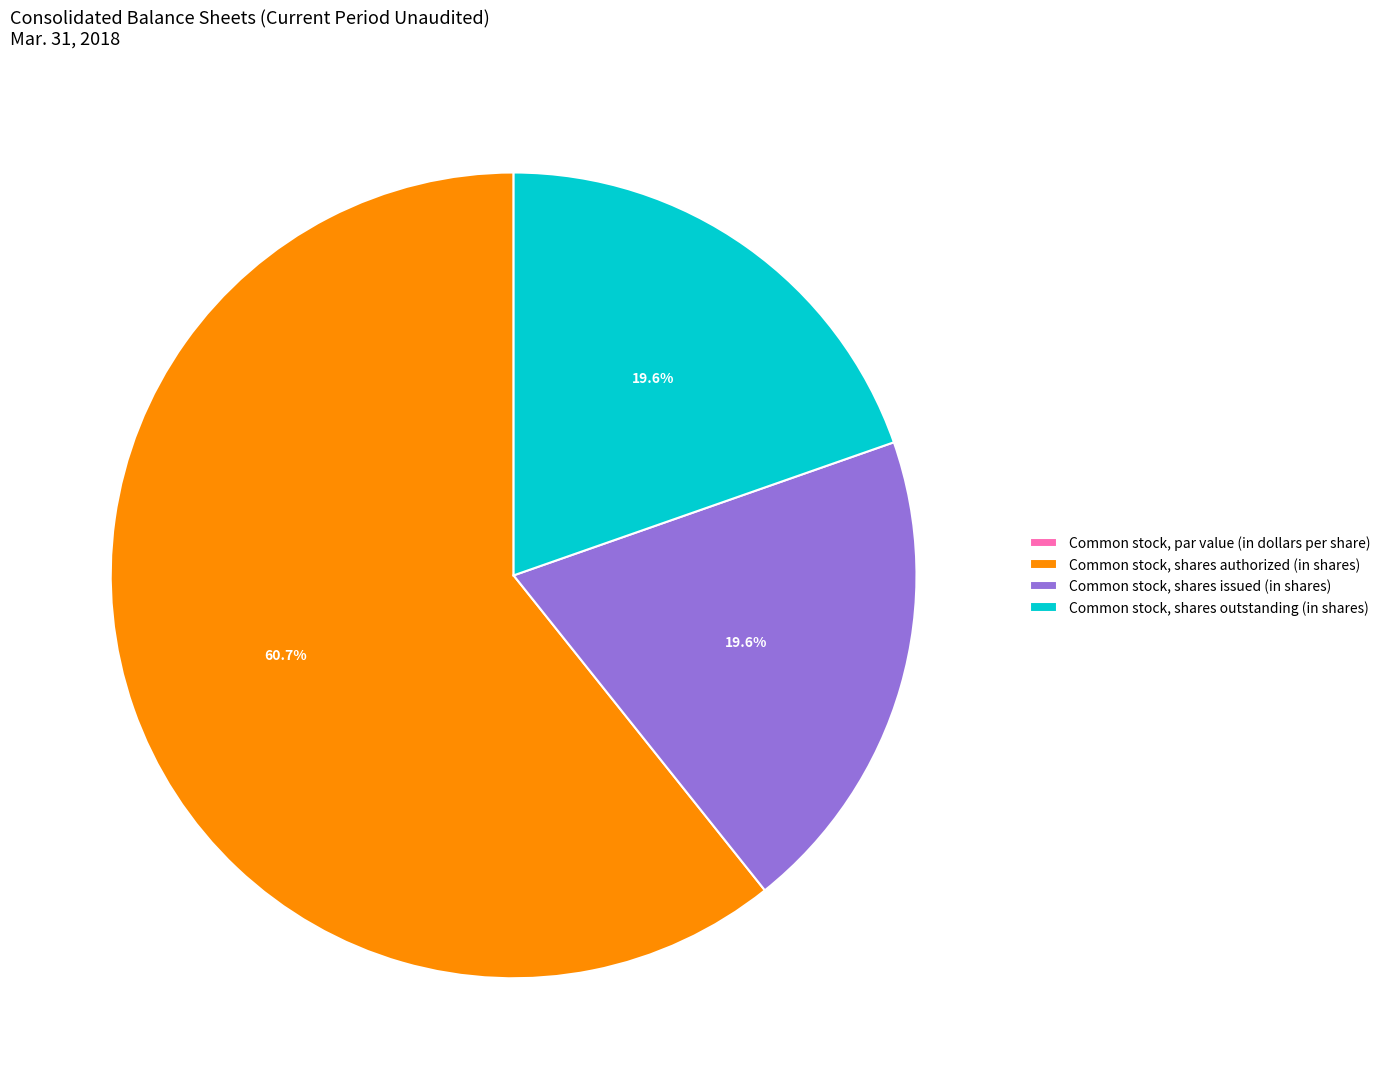

What is the largest slice in the pie chart?

Common stock, shares authorized (in shares)